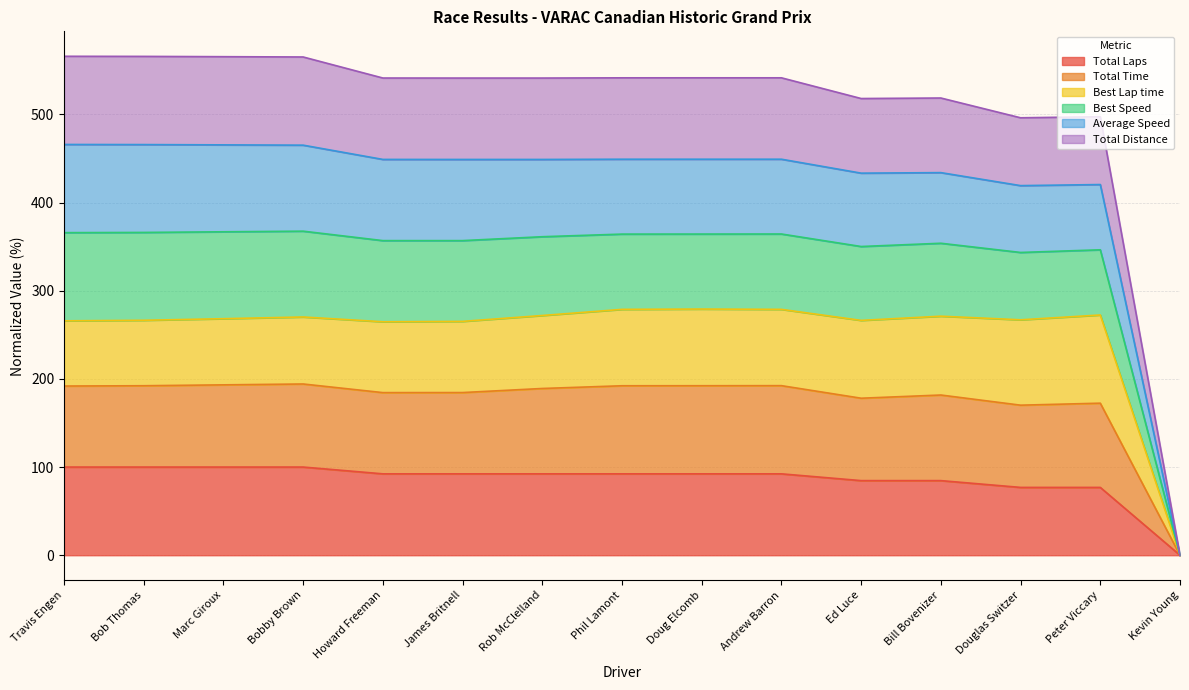

Where does the Total Laps series first go above 92?

Travis Engen